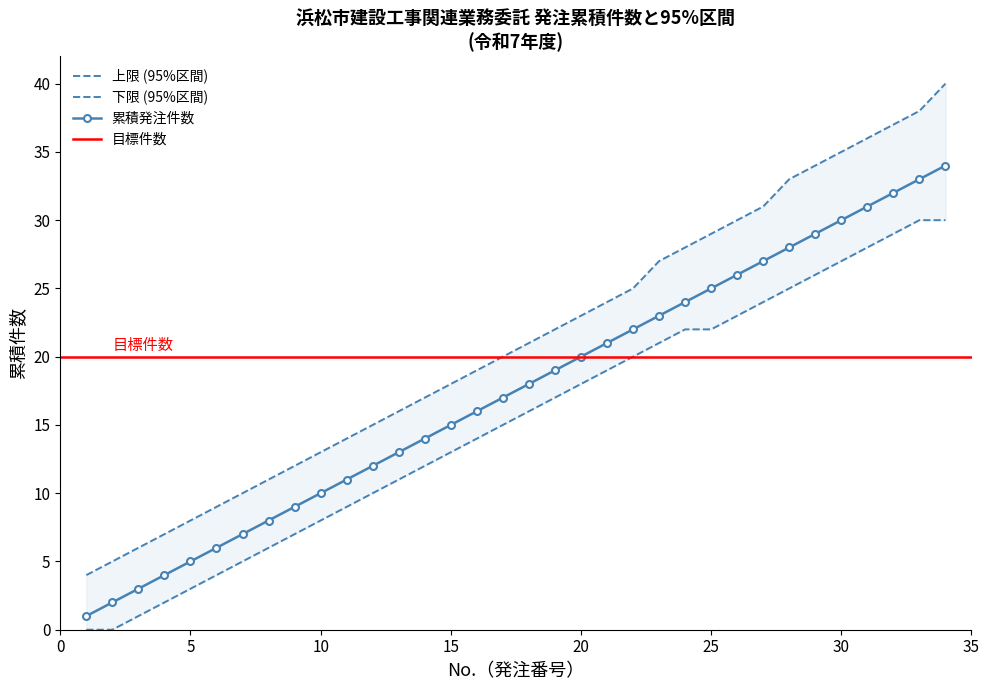

Is it true that 累積発注件数 equals 48 at 30?

False